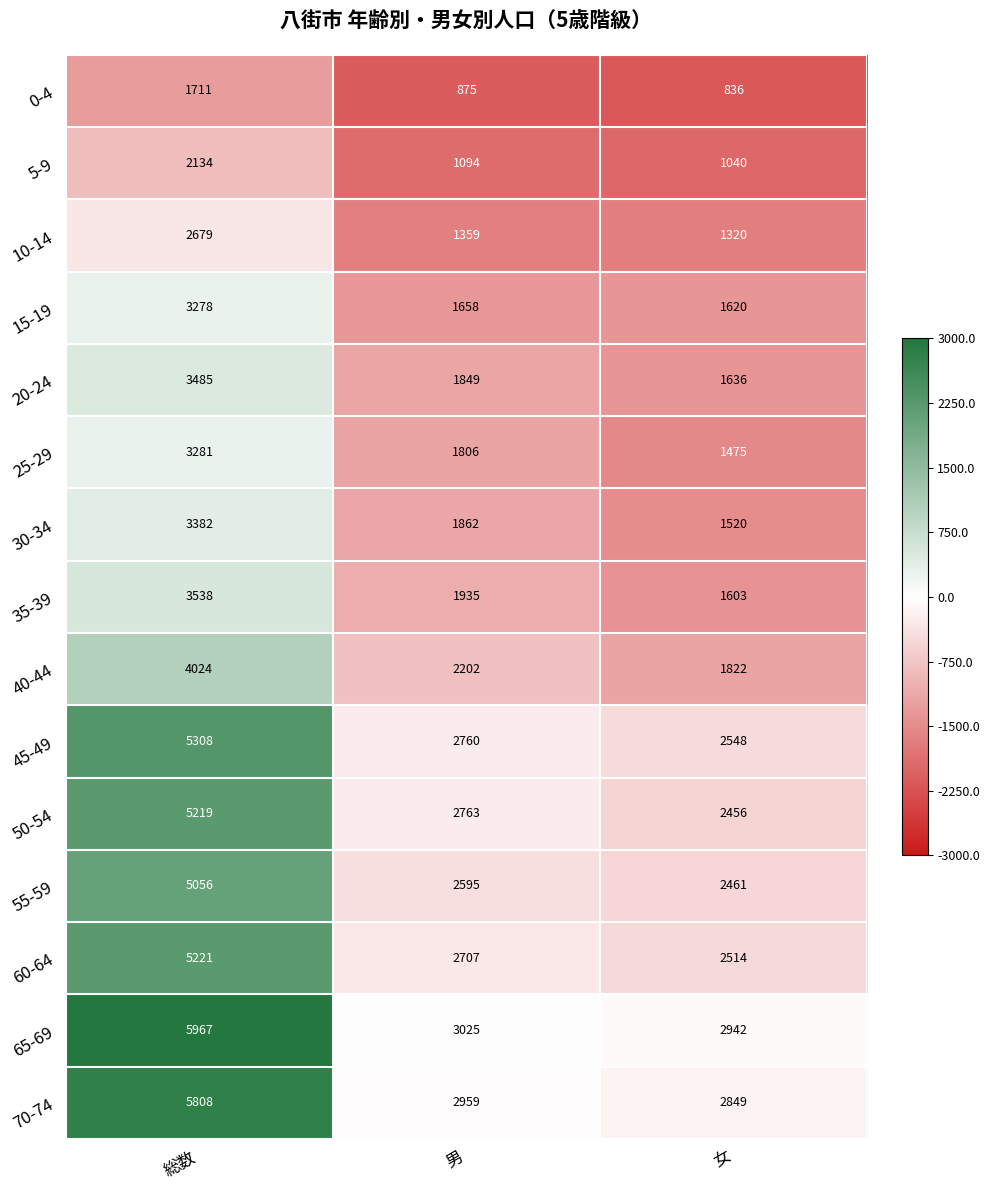

Which series has the largest total across all categories?

65-69